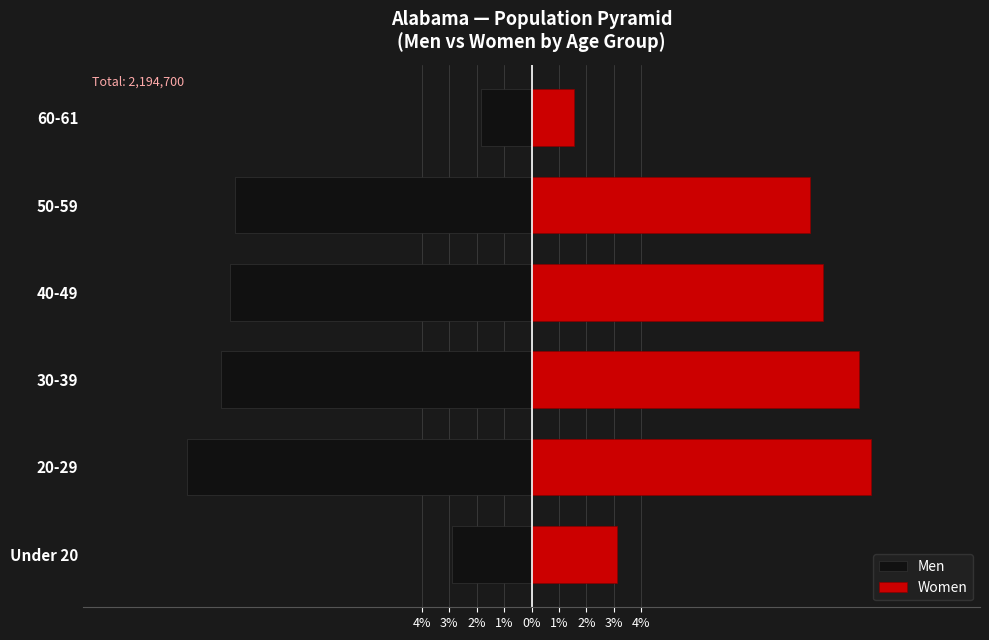

What is the smallest value displayed?

-12.6